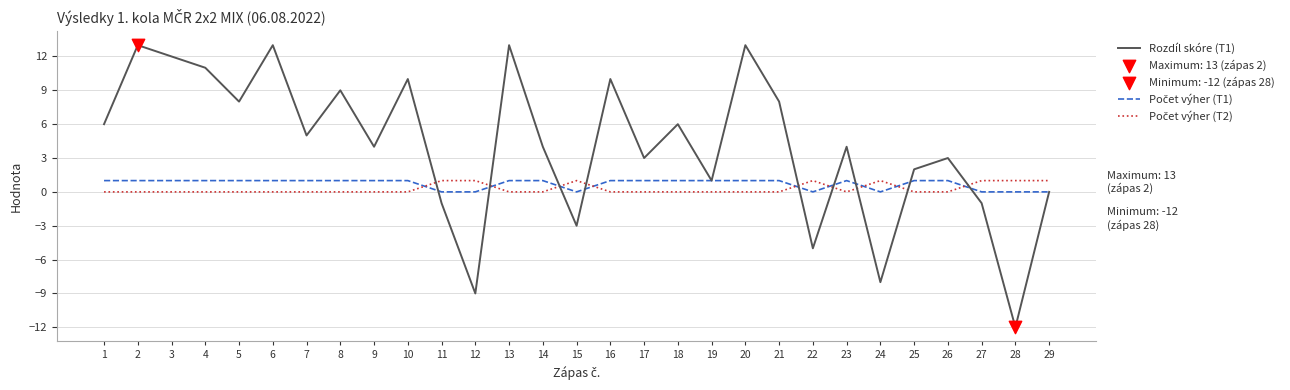

Which series has the largest range (max minus min)?

Rozdíl skóre (T1)